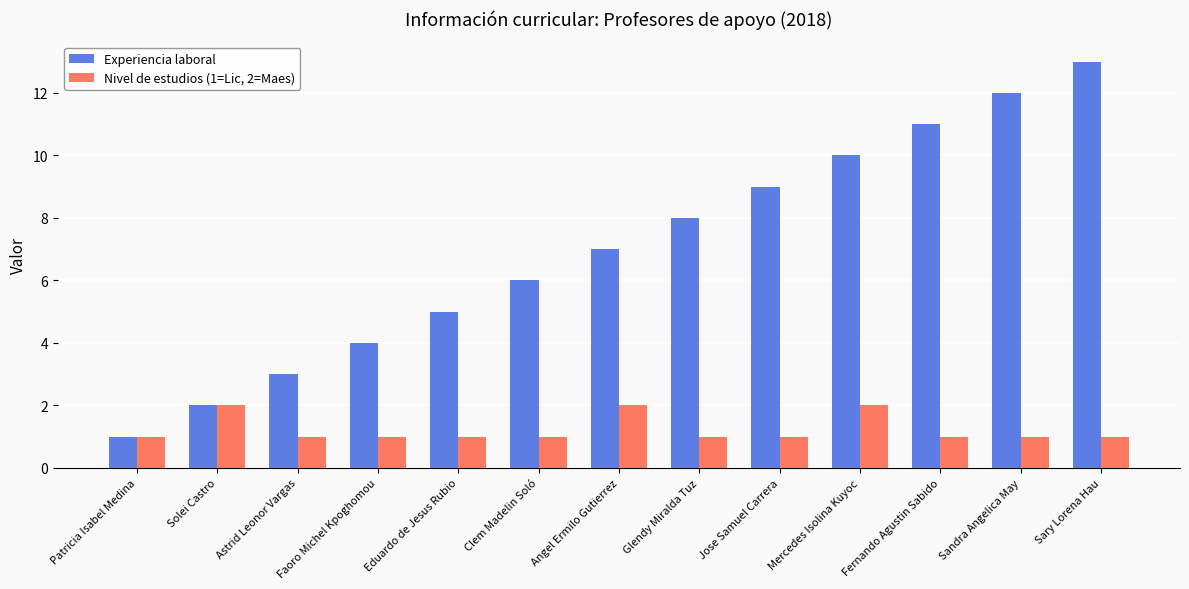

Are the bars horizontal?

No